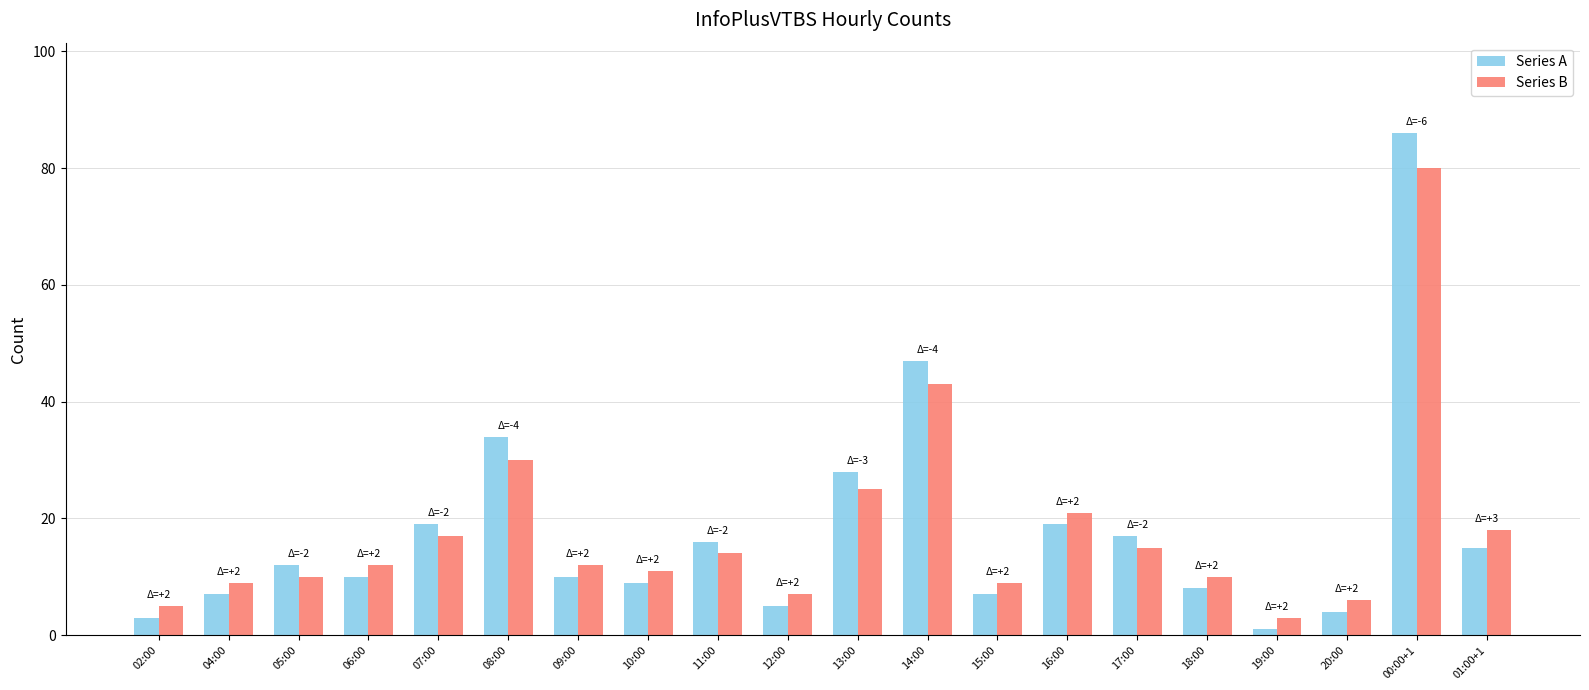

The value of Series A at 13:00 is 41. True or false?

False